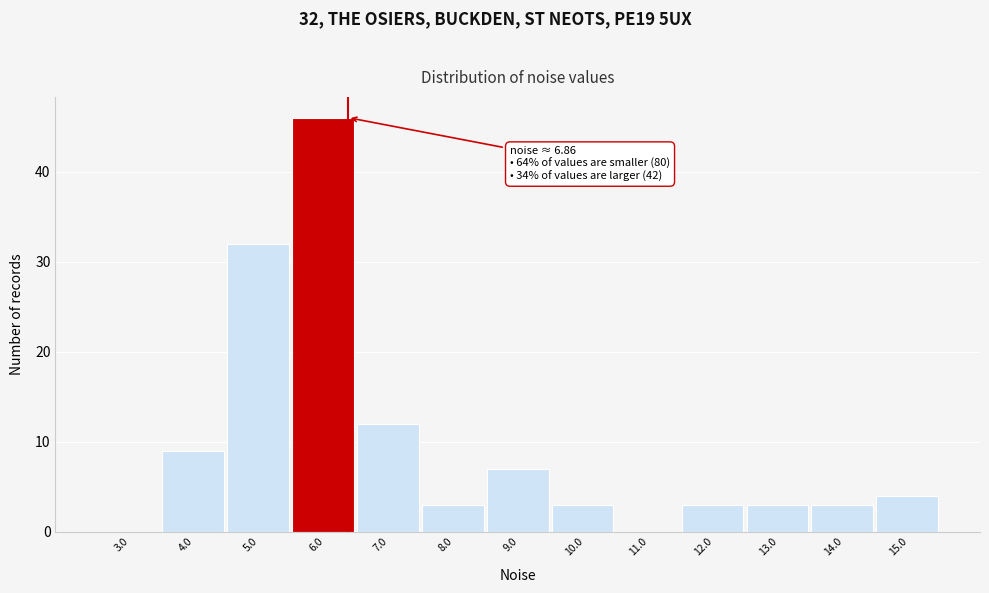

Reading left to right, list all the values displayed in this chart.

3.0=0	4.0=9	5.0=32	6.0=46	7.0=12	8.0=3	9.0=7	10.0=3	11.0=0	12.0=3	13.0=3	14.0=3	15.0=4